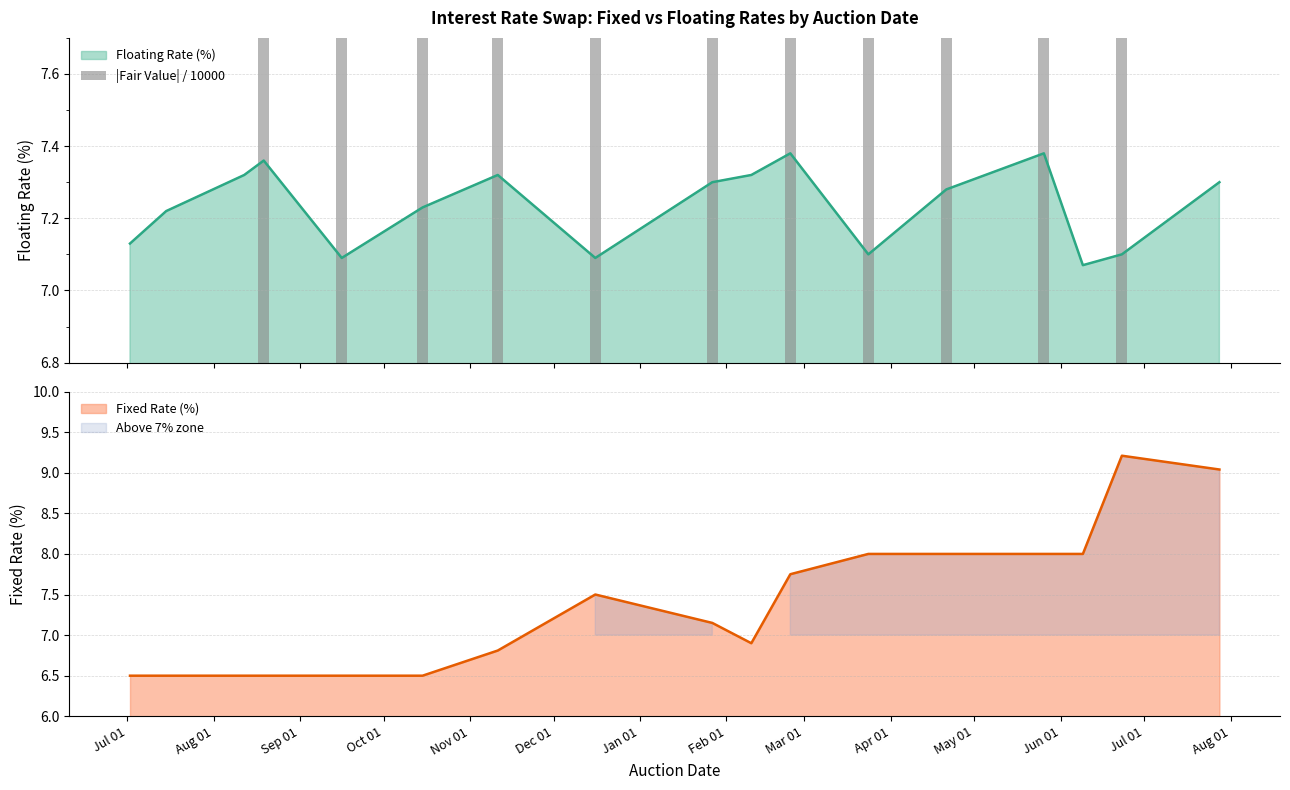

What is the minimum value for Fixed Rate (%)?

6.5